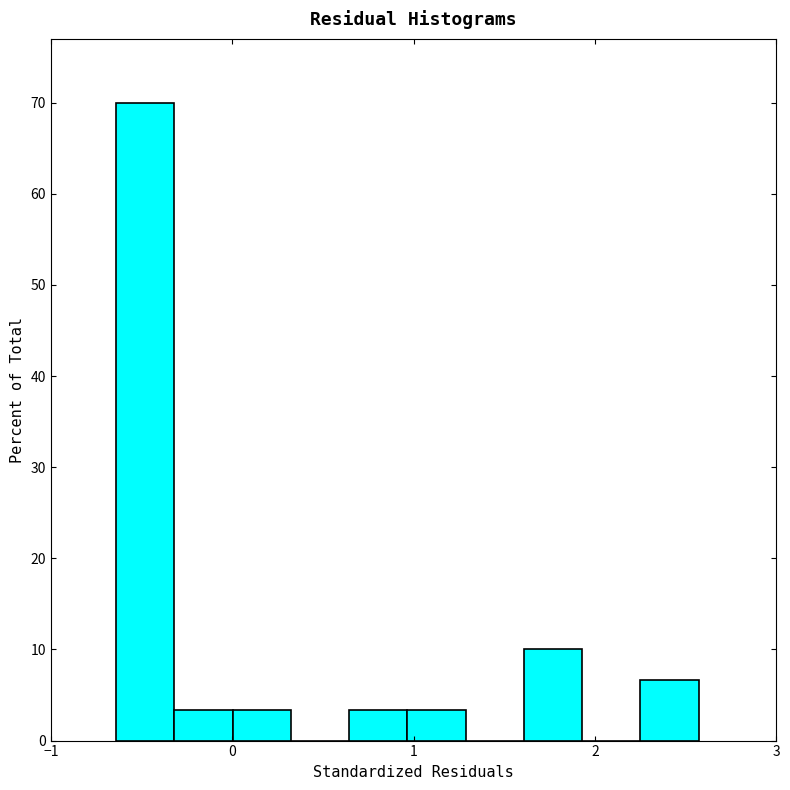

Around what value on the x-axis is the tallest bar? Give the approximate position of its centre, as read against the axis.

-0.5